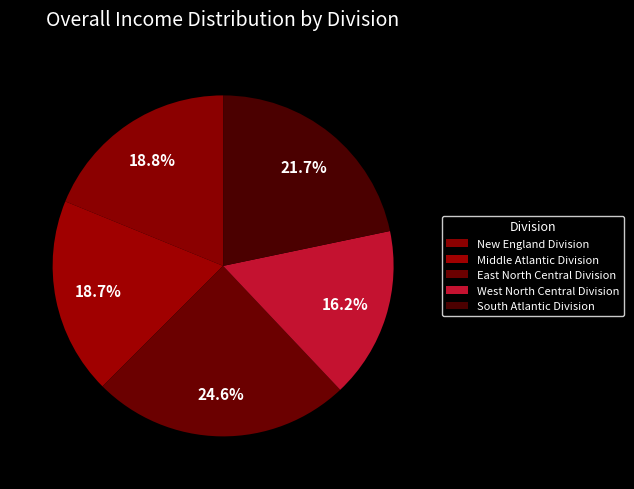

What is the ratio of the value at East North Central Division to the value at South Atlantic Division?

1.1